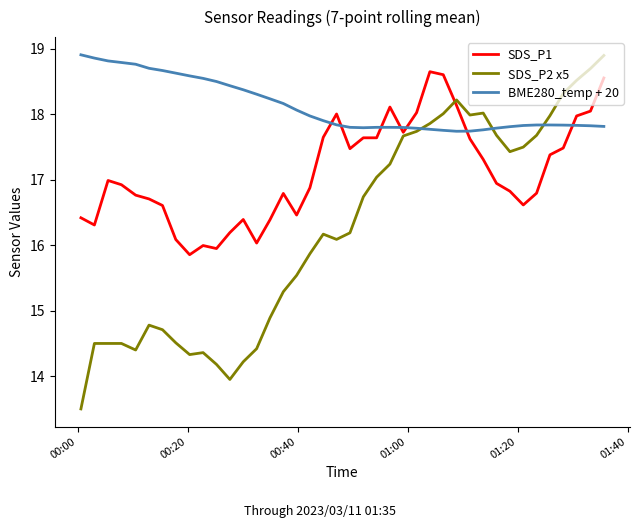

Which series has the largest range (max minus min)?

SDS_P2 x5